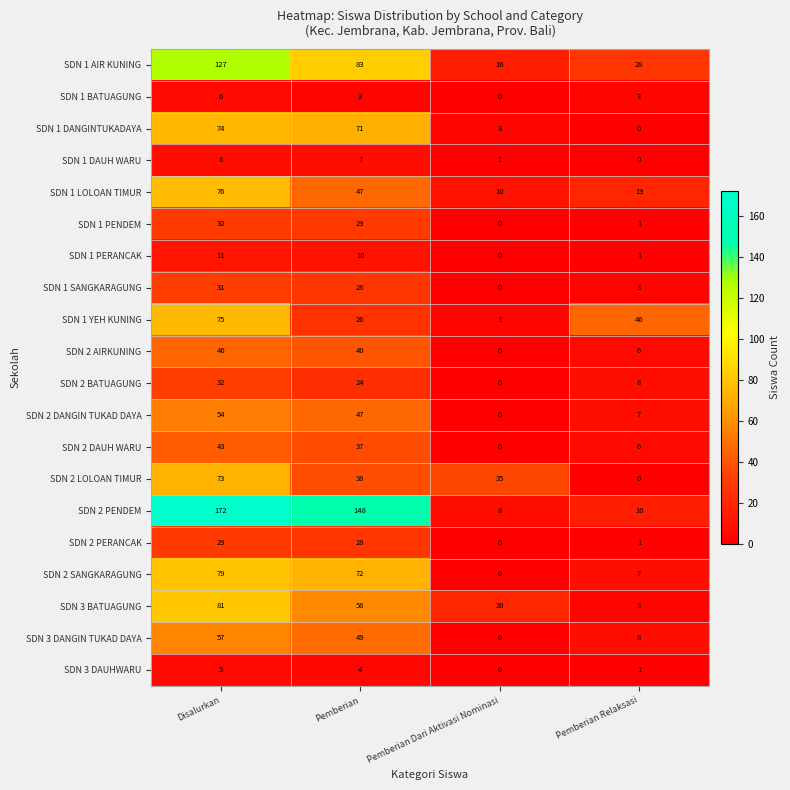

What is the difference between the maximum and minimum values in the SDN 1 LOLOAN TIMUR series?

66